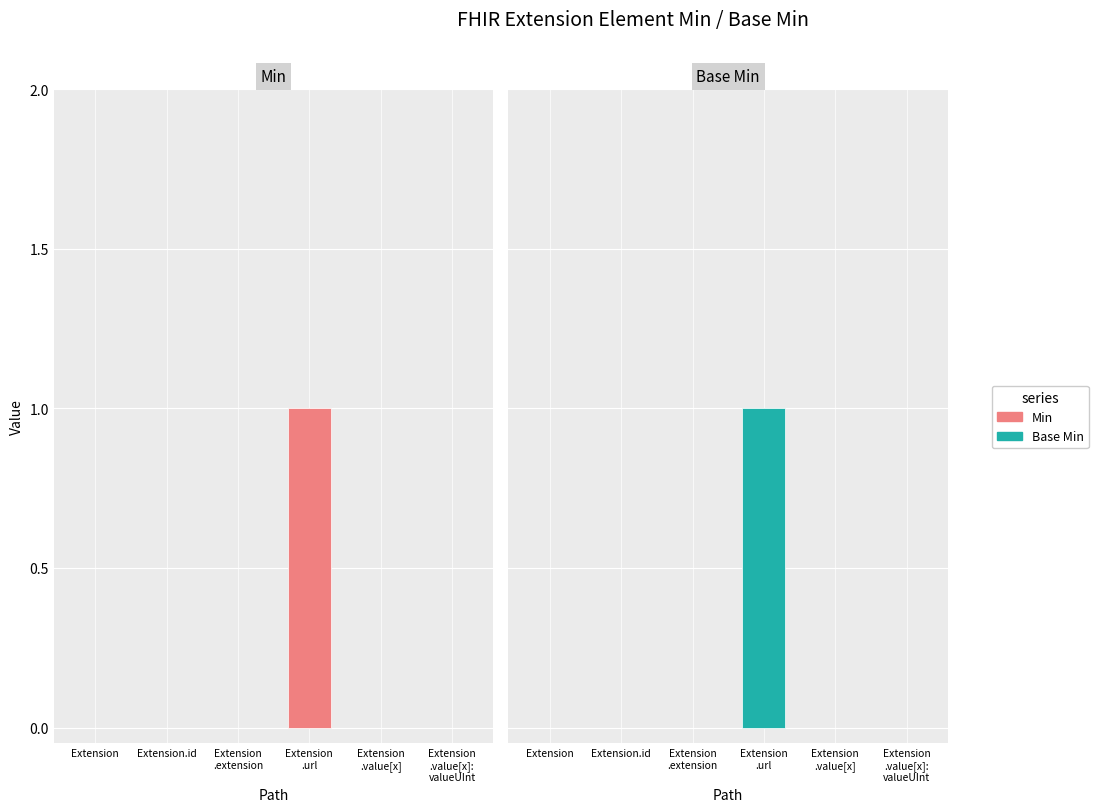

How many bars are there in total?

12